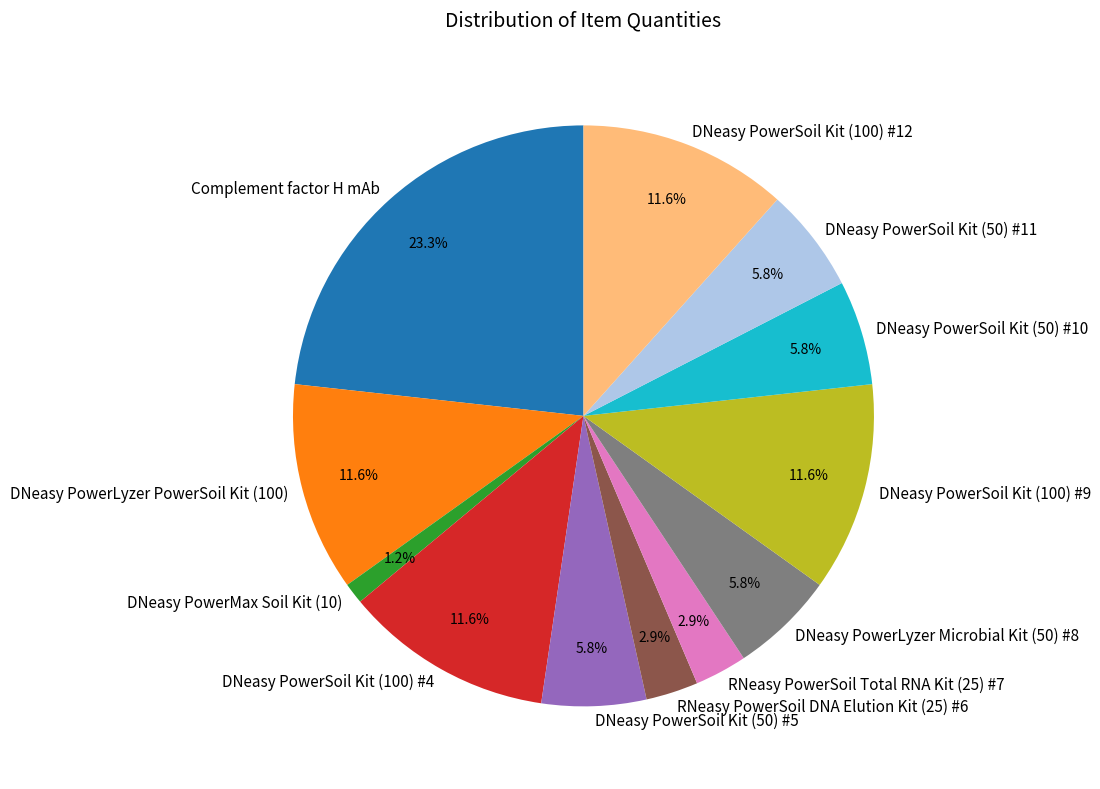

Is there a majority slice in this chart?

No